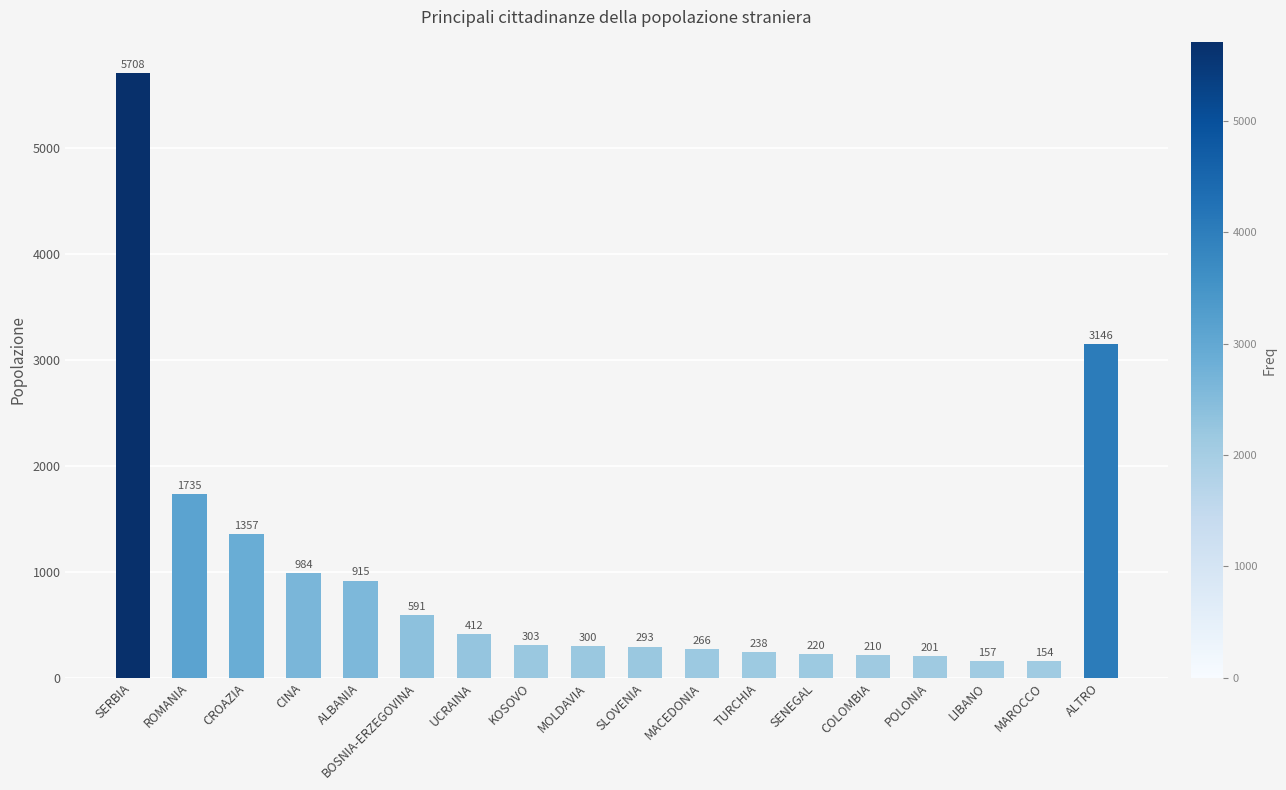

What is the difference between the values at MACEDONIA and ALBANIA?

649